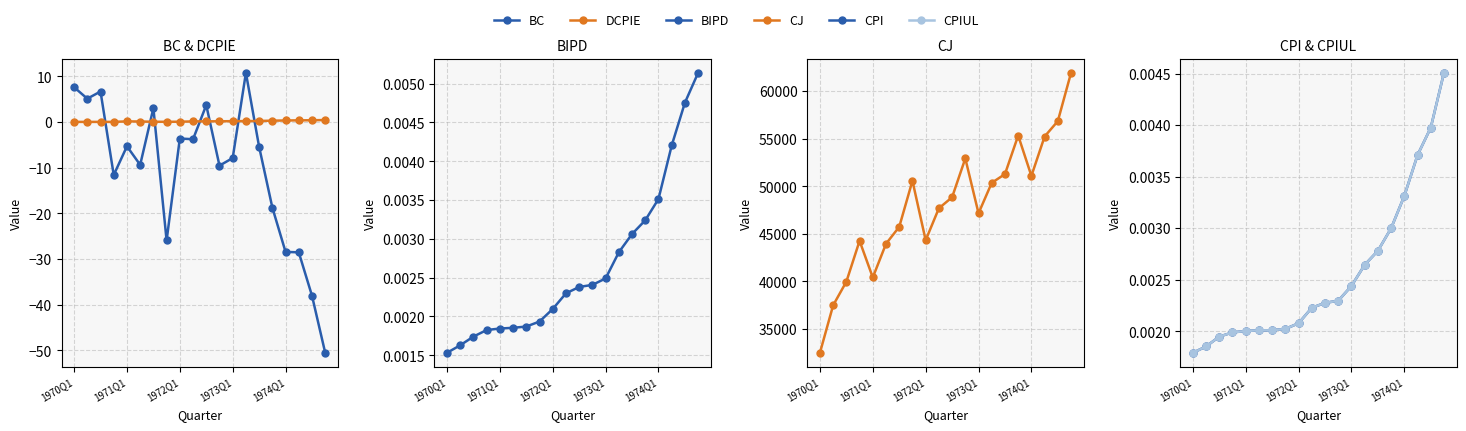

What are all the series names shown in the legend?

BC, DCPIE, BIPD, CJ, CPI, CPIUL